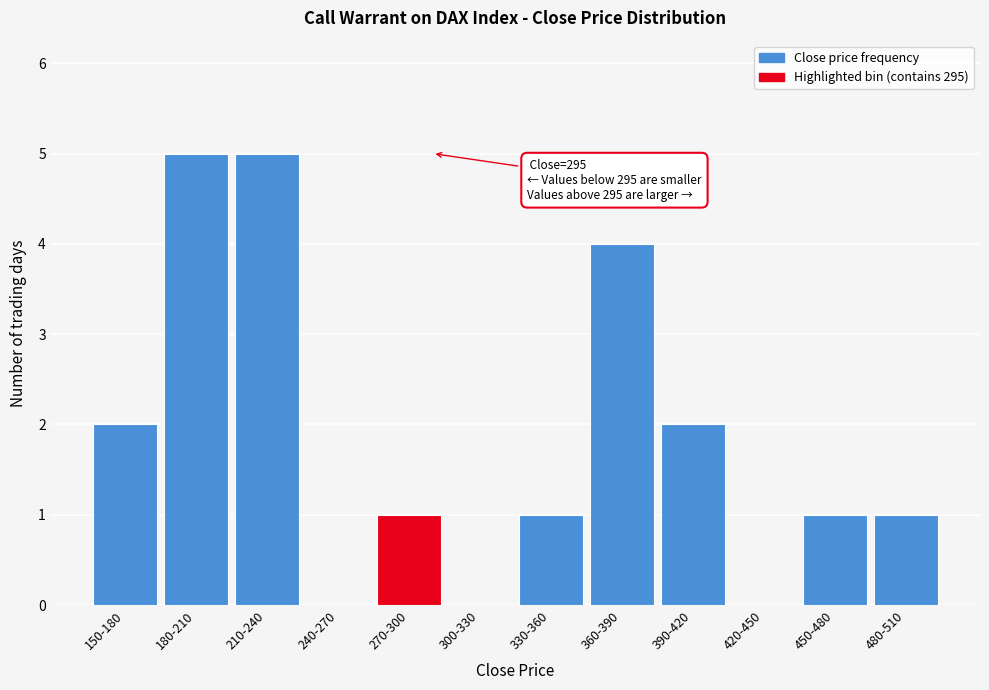

Reading left to right, extract all data points from this chart.

150-180=2	180-210=5	210-240=5	240-270=0	270-300=1	300-330=0	330-360=1	360-390=4	390-420=2	420-450=0	450-480=1	480-510=1